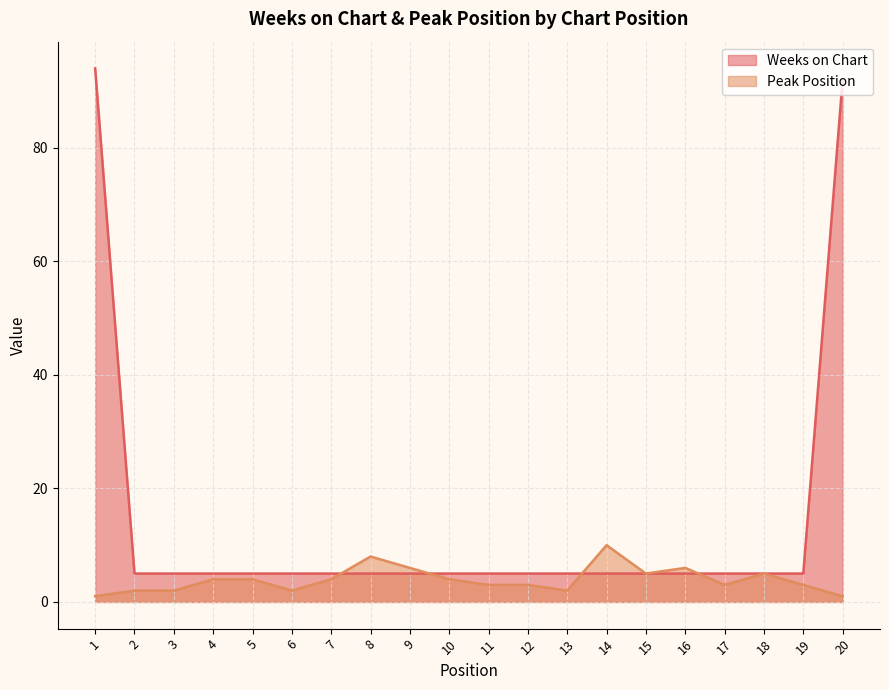

What is the value of the Weeks on Chart point at the 14th from the left?

5